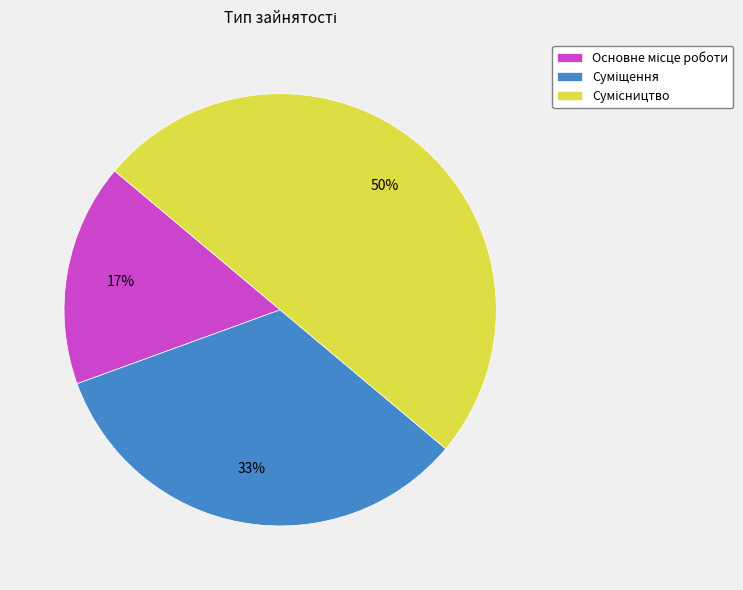

To the nearest percent, what is the difference between the largest and smallest slice percentages?

33%